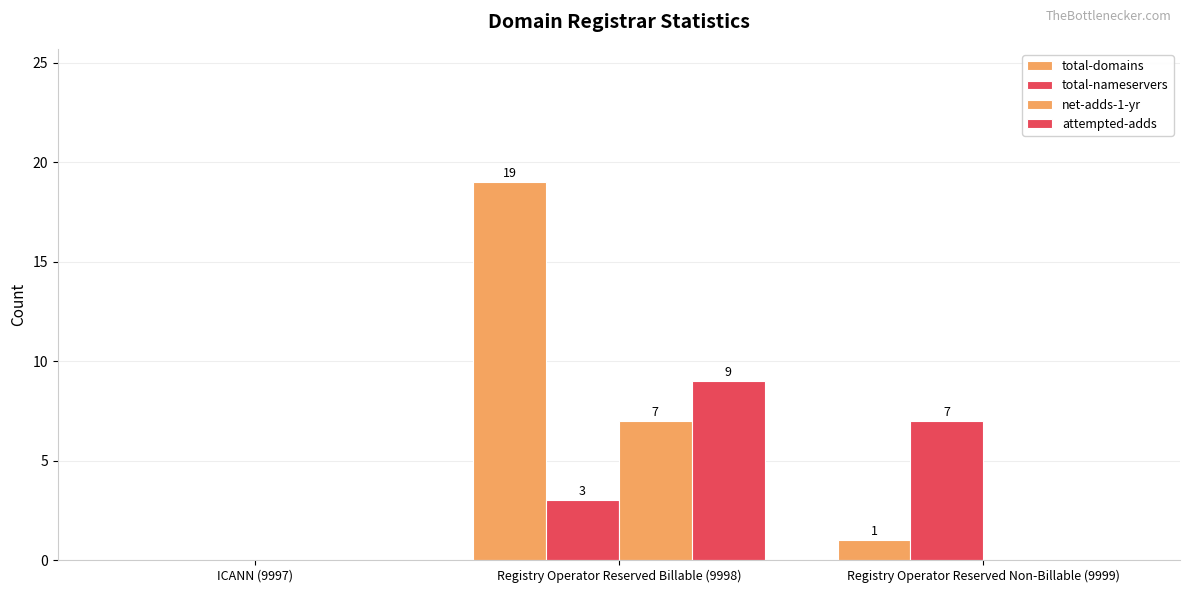

Count the number of data series in this chart.

4